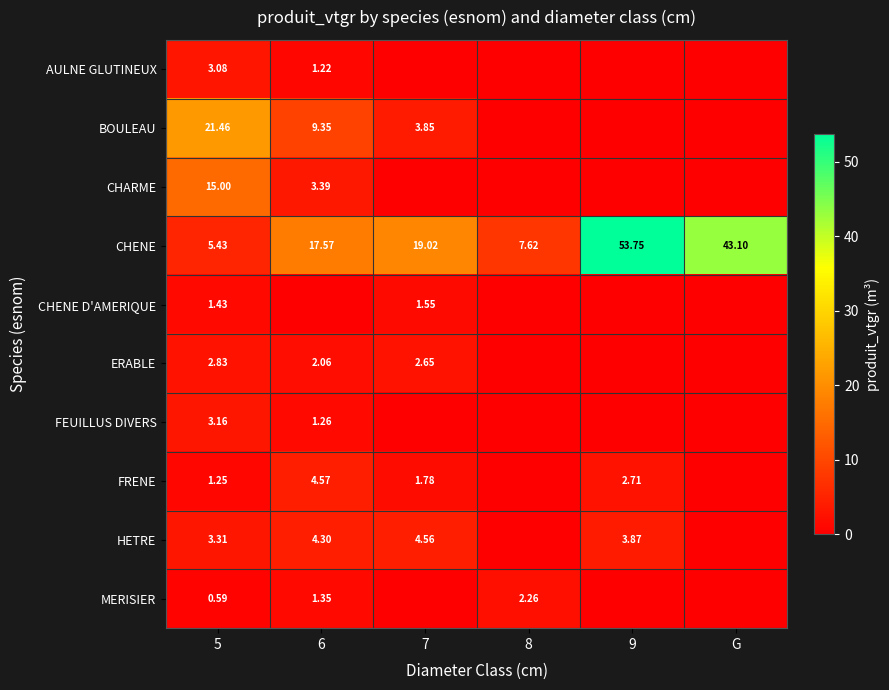

At which category is the sum across all series the highest?

9